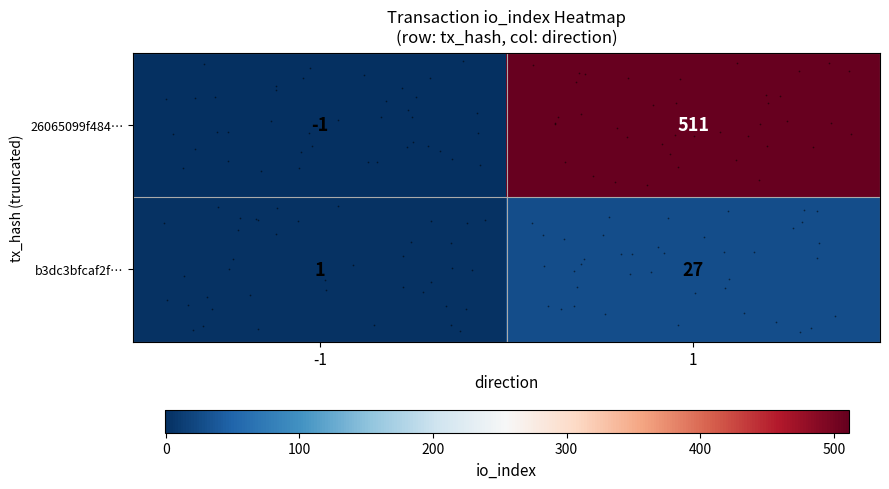

What is the greatest value displayed?

511